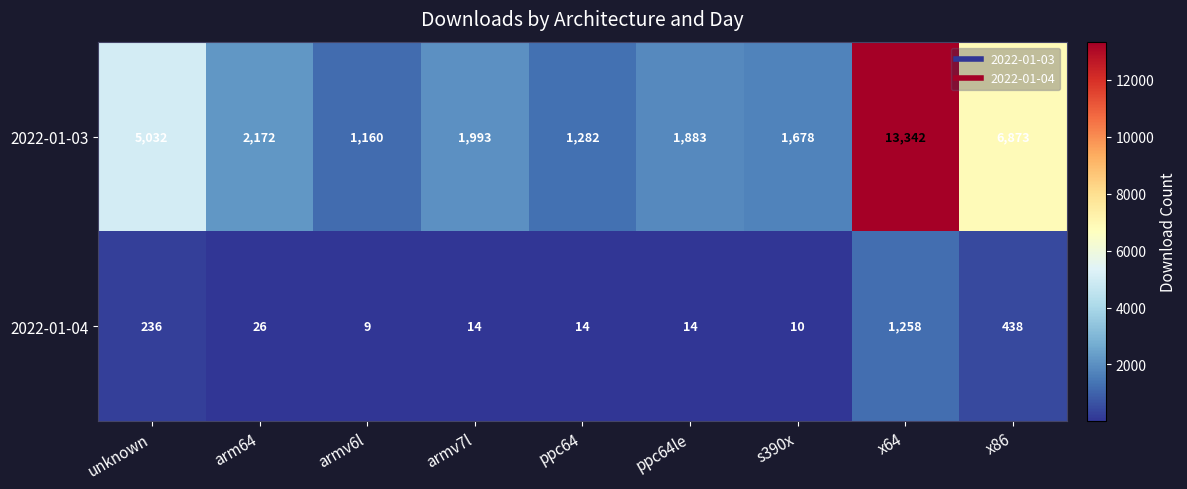

What is the difference between the second highest and minimum values in the 2022-01-03 series?

5713